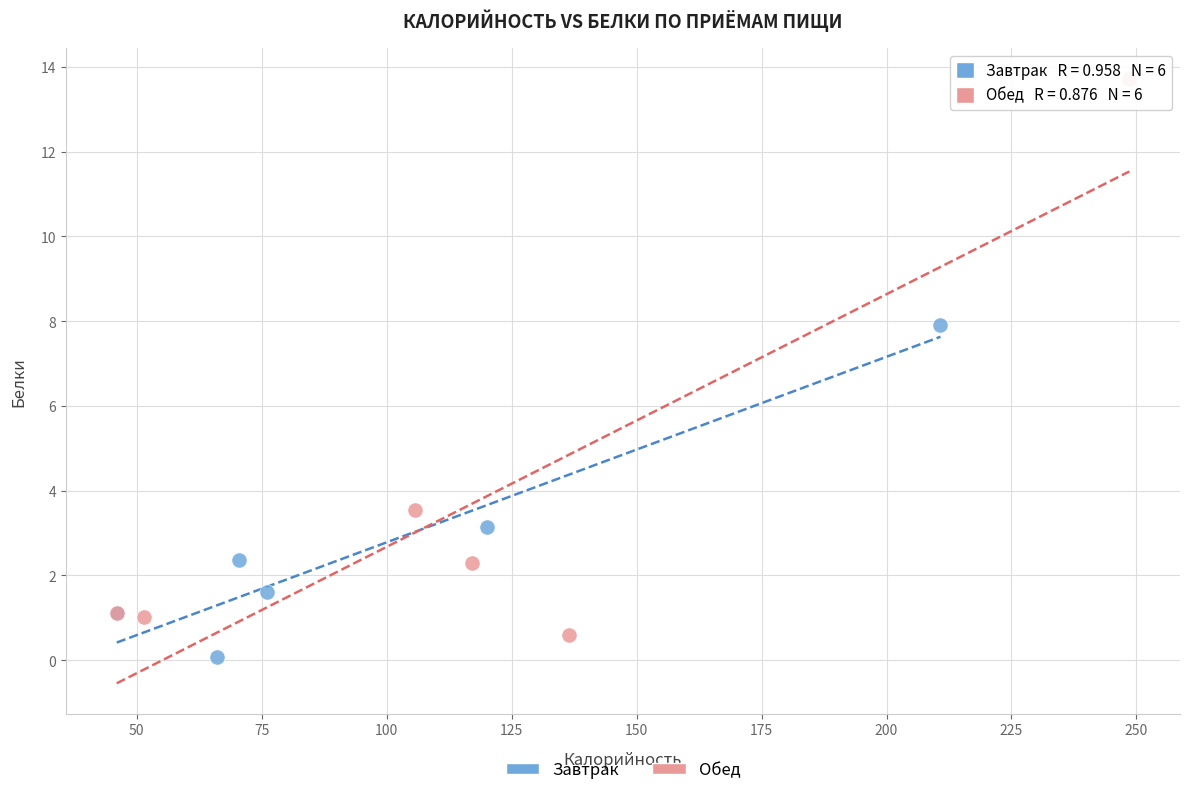

Which series has the largest Y range (max minus min)?

Обед